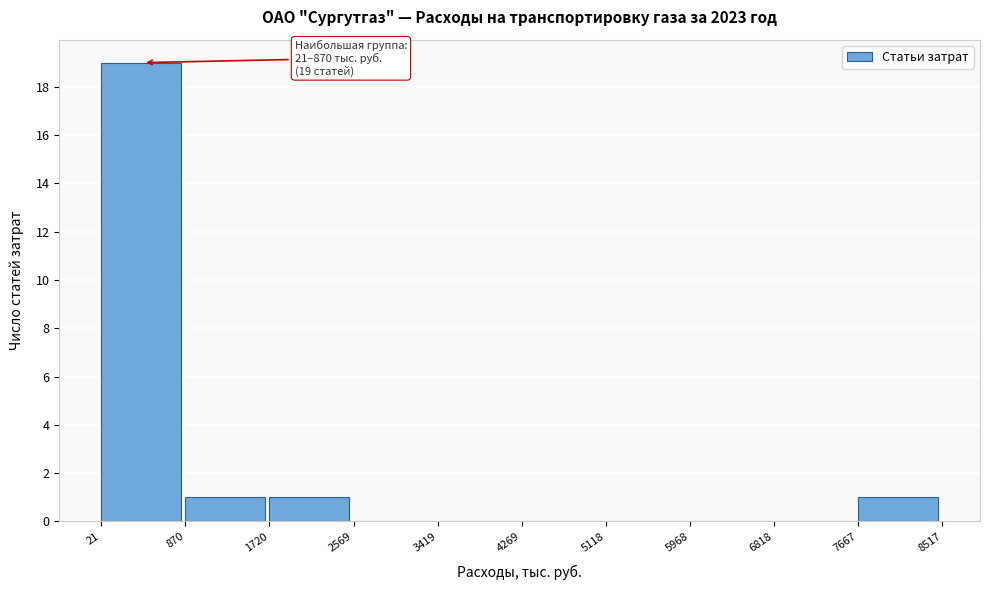

Over which range of the x-axis is the bar tallest?

21 to 870